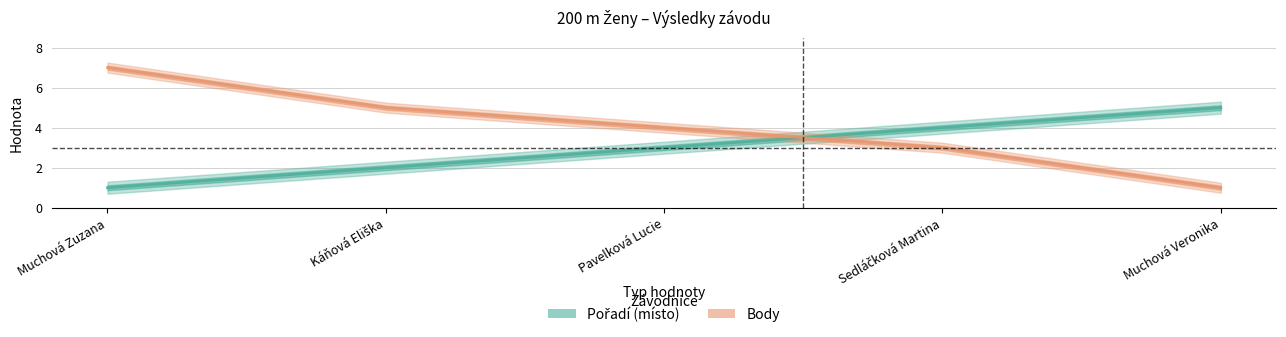

What is the greatest value displayed?

7